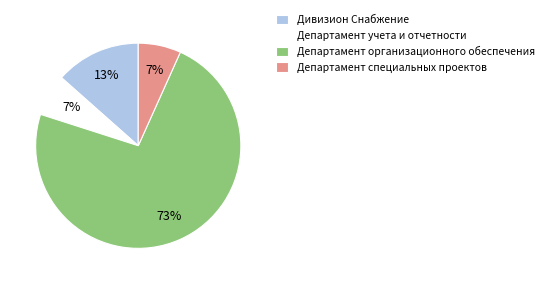

Which category has the biggest portion of the pie?

Департамент организационного обеспечения